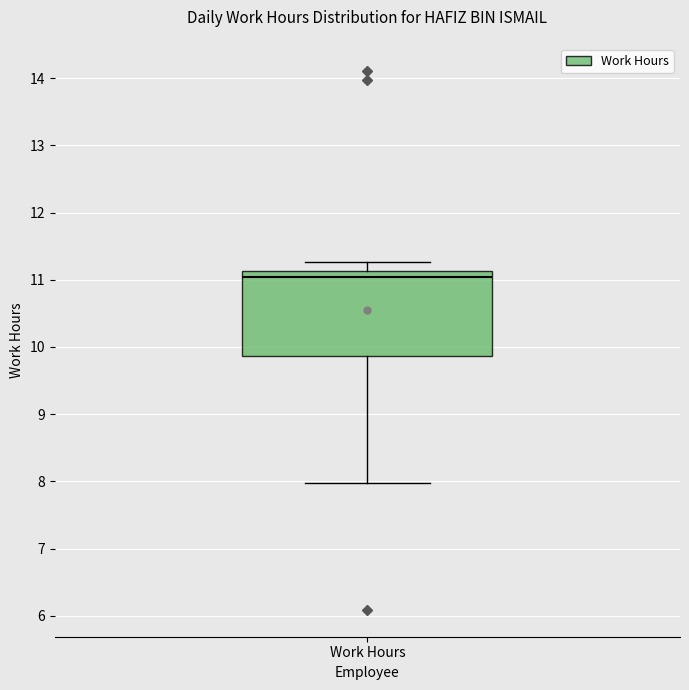

Where is the lower edge of the box for Work Hours on the y-axis? The values are not printed on the chart, so give them approximately, as read against the axis.

9.9